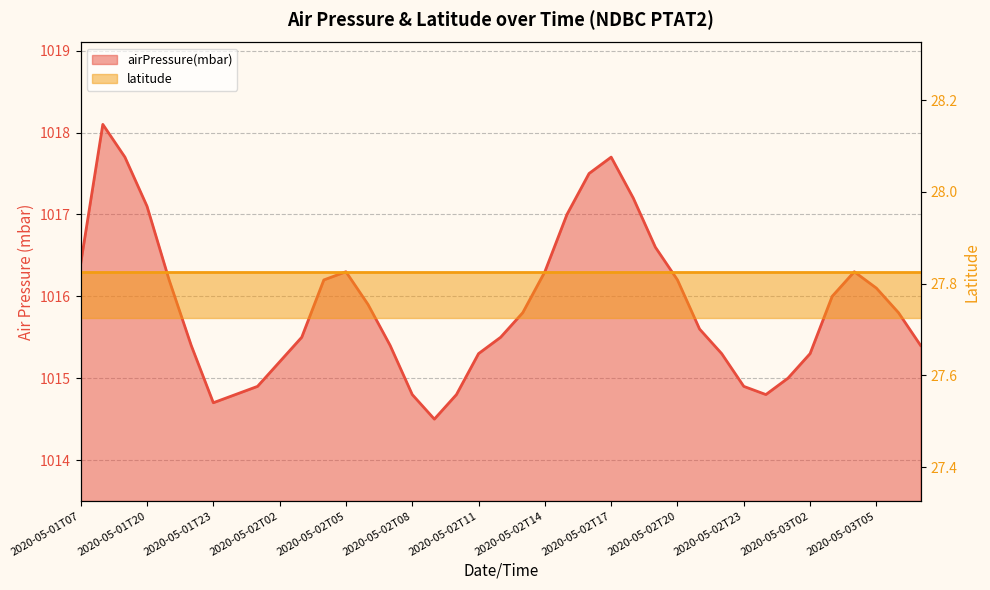

Is it true that the value at 2020-05-02T04 is 1016.2?

True